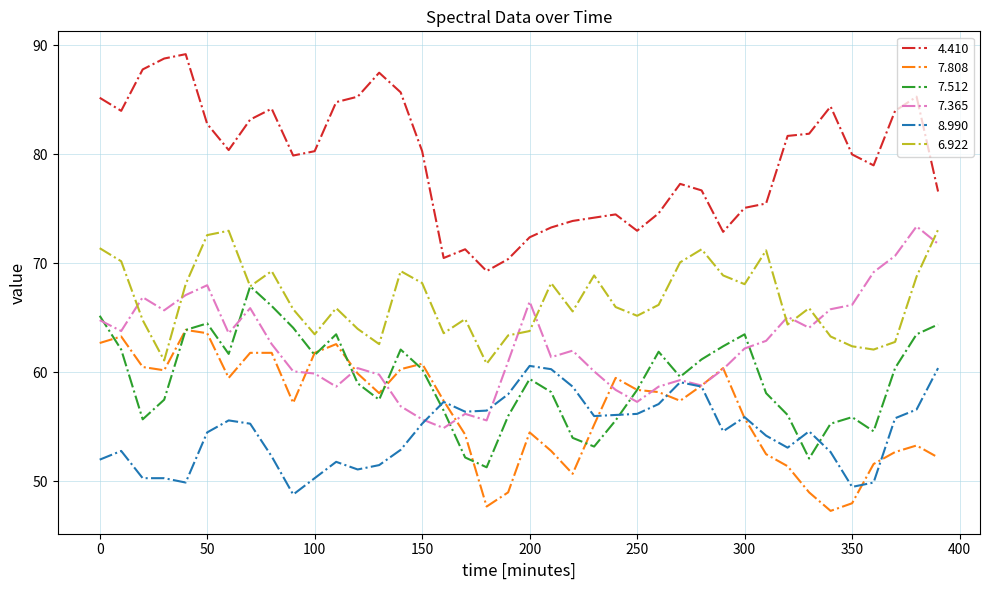

What is the greatest value displayed?

89.2